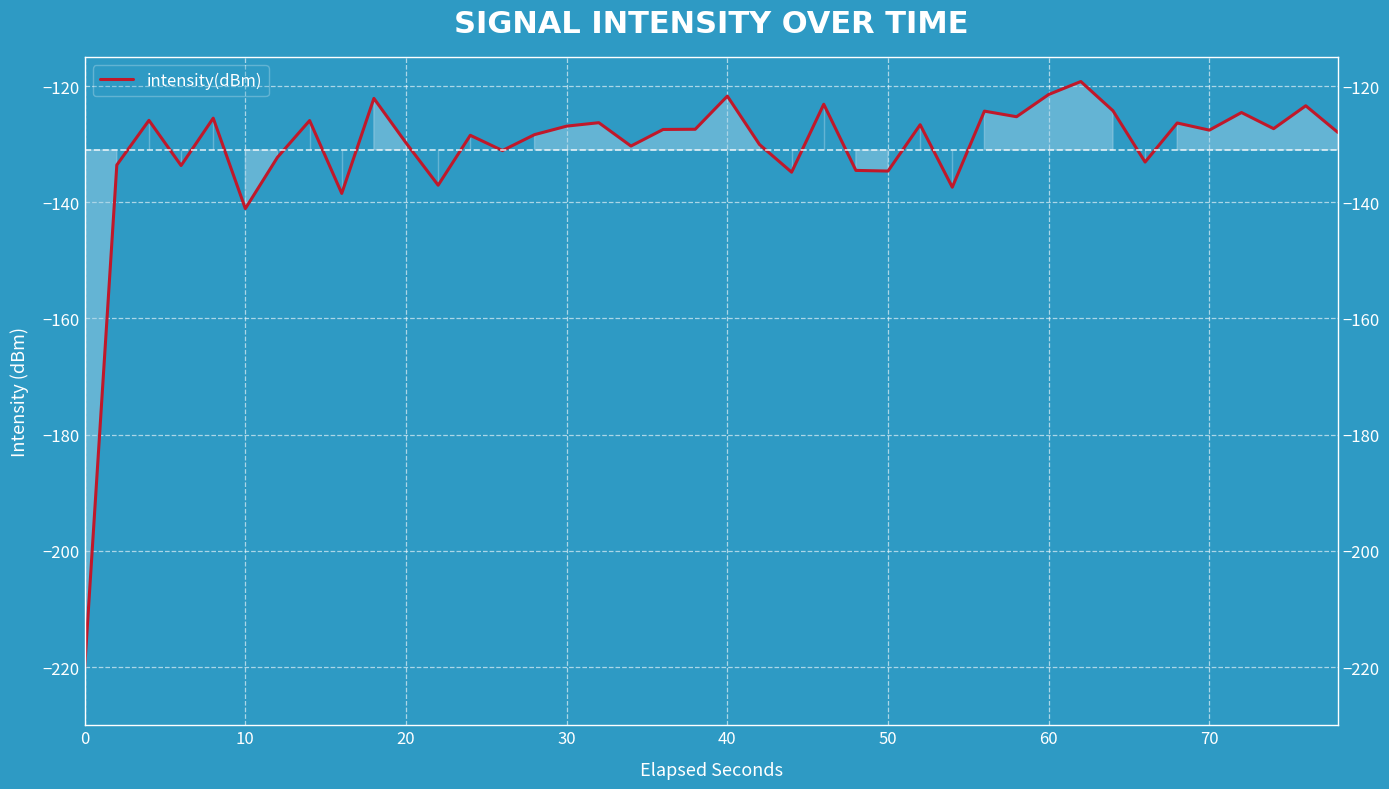

What is the sum of all values?

-5239.6